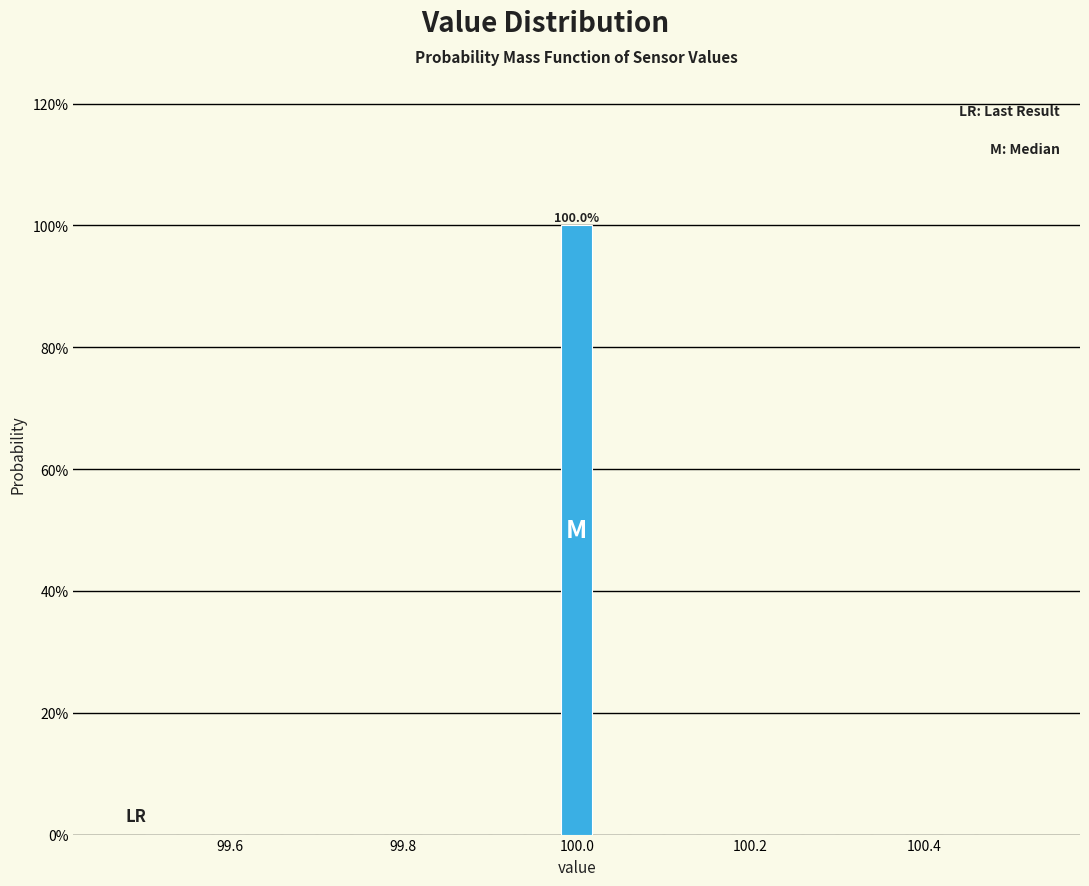

Around what value on the x-axis is the tallest bar? Give the approximate position of its centre, as read against the axis.

100.00